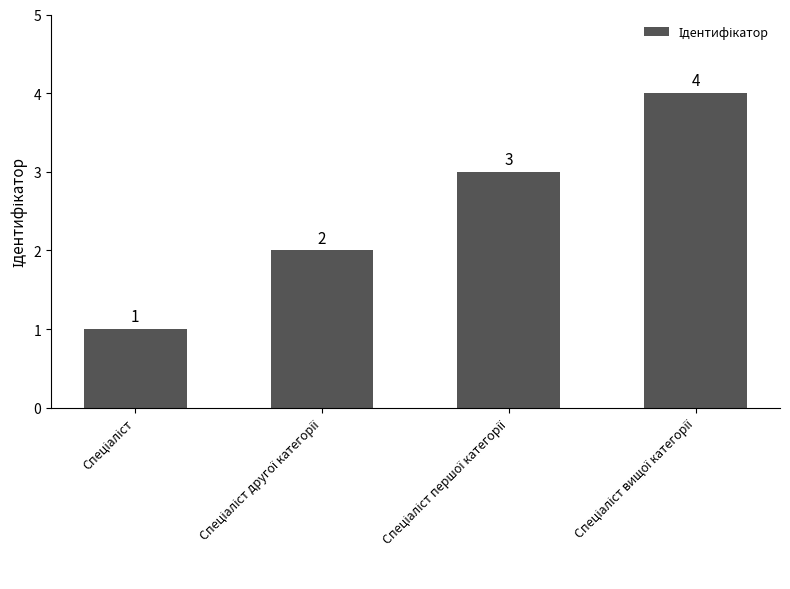

What is the value of the 4th bar from the left?

4